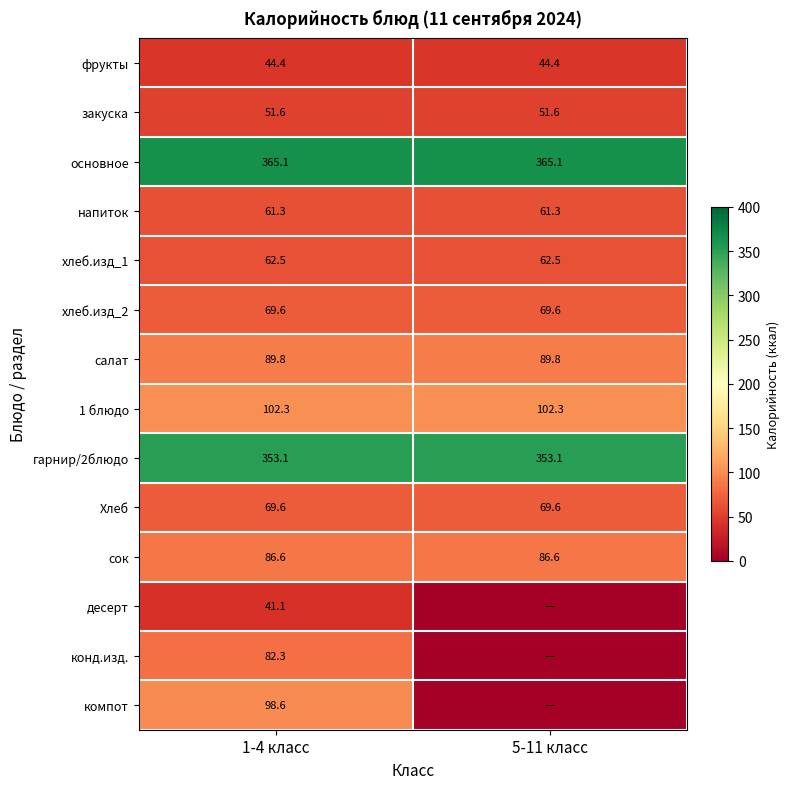

Which has a higher value, 5-11 класс or 1-4 класс?

5-11 класс